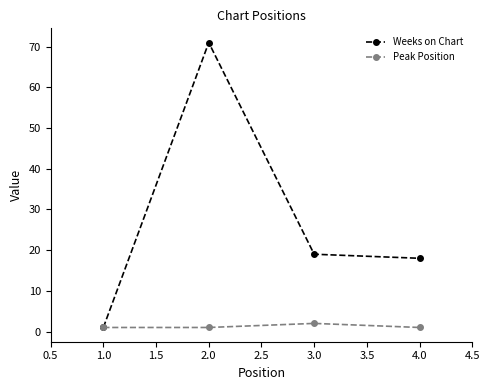

What is the maximum value for Peak Position?

2